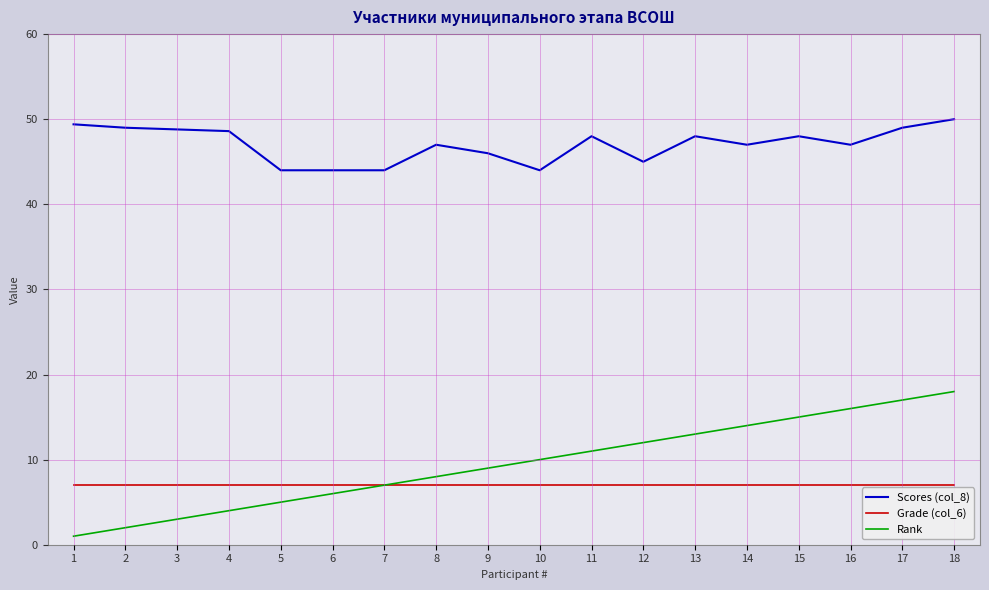

What are all the series names shown in the legend?

Scores (col_8), Grade (col_6), Rank